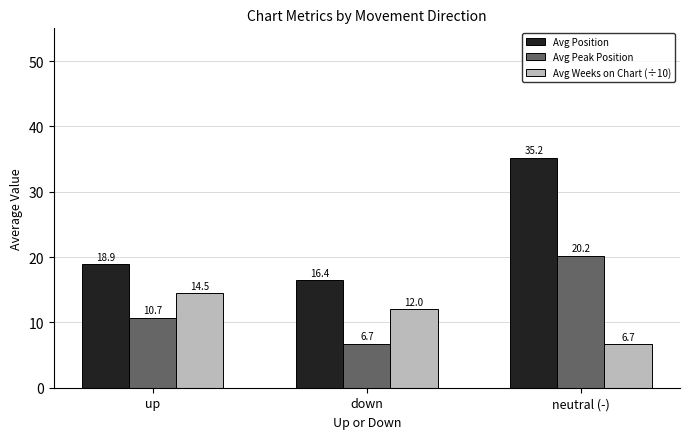

Reading left to right, transcribe all the data shown in this chart.

Avg Position: up=18.9	down=16.4	neutral (-)=35.2
Avg Peak Position: up=10.7	down=6.7	neutral (-)=20.2
Avg Weeks on Chart (÷10): up=14.5	down=12.0	neutral (-)=6.7